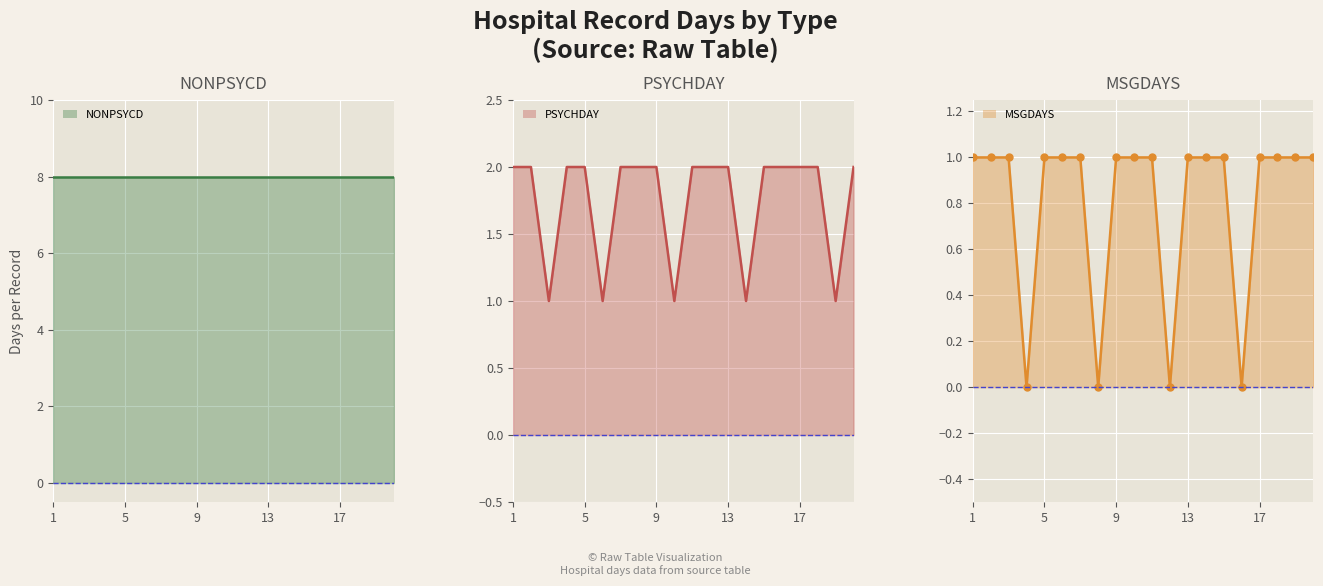

What is the lowest value of the PSYCHDAY series?

1